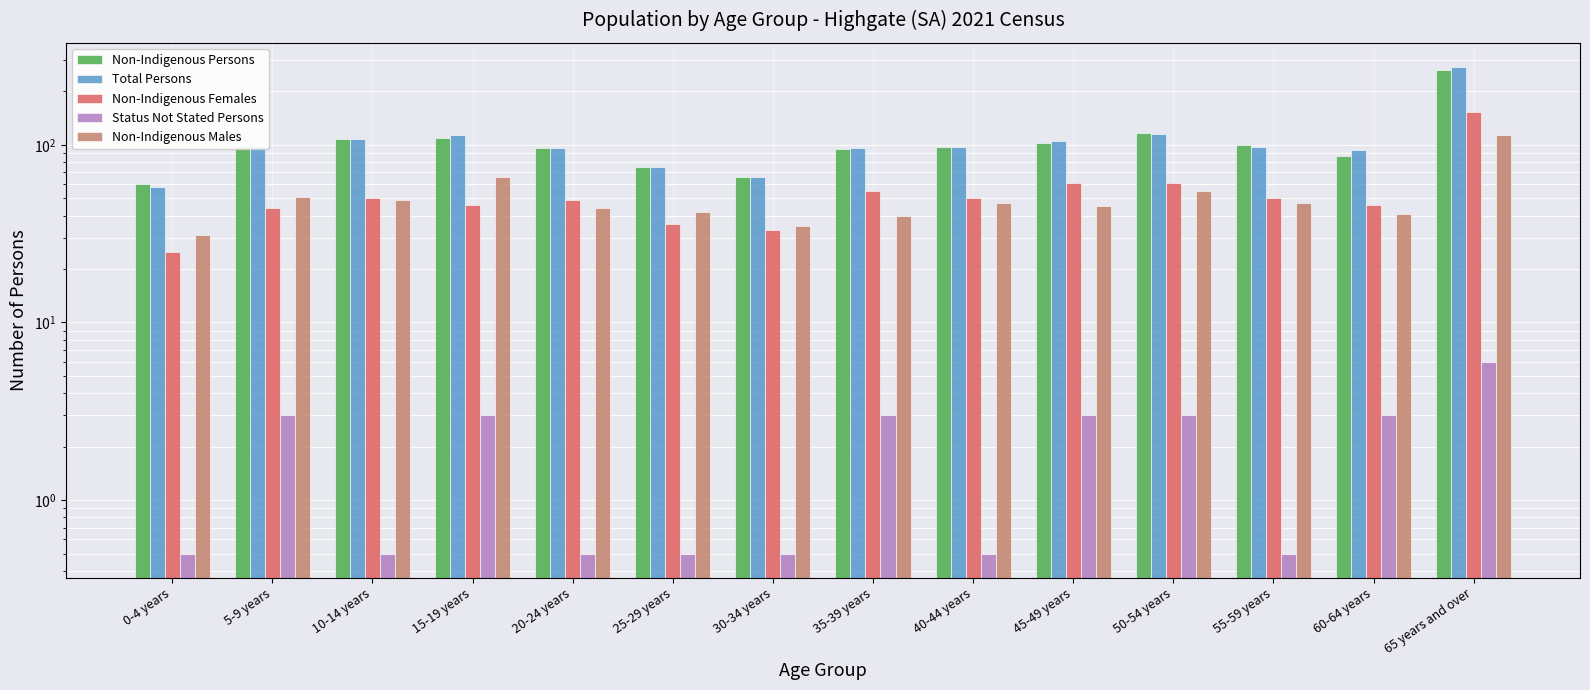

Which category has the highest value in the Non-Indigenous Males series?

65 years and over